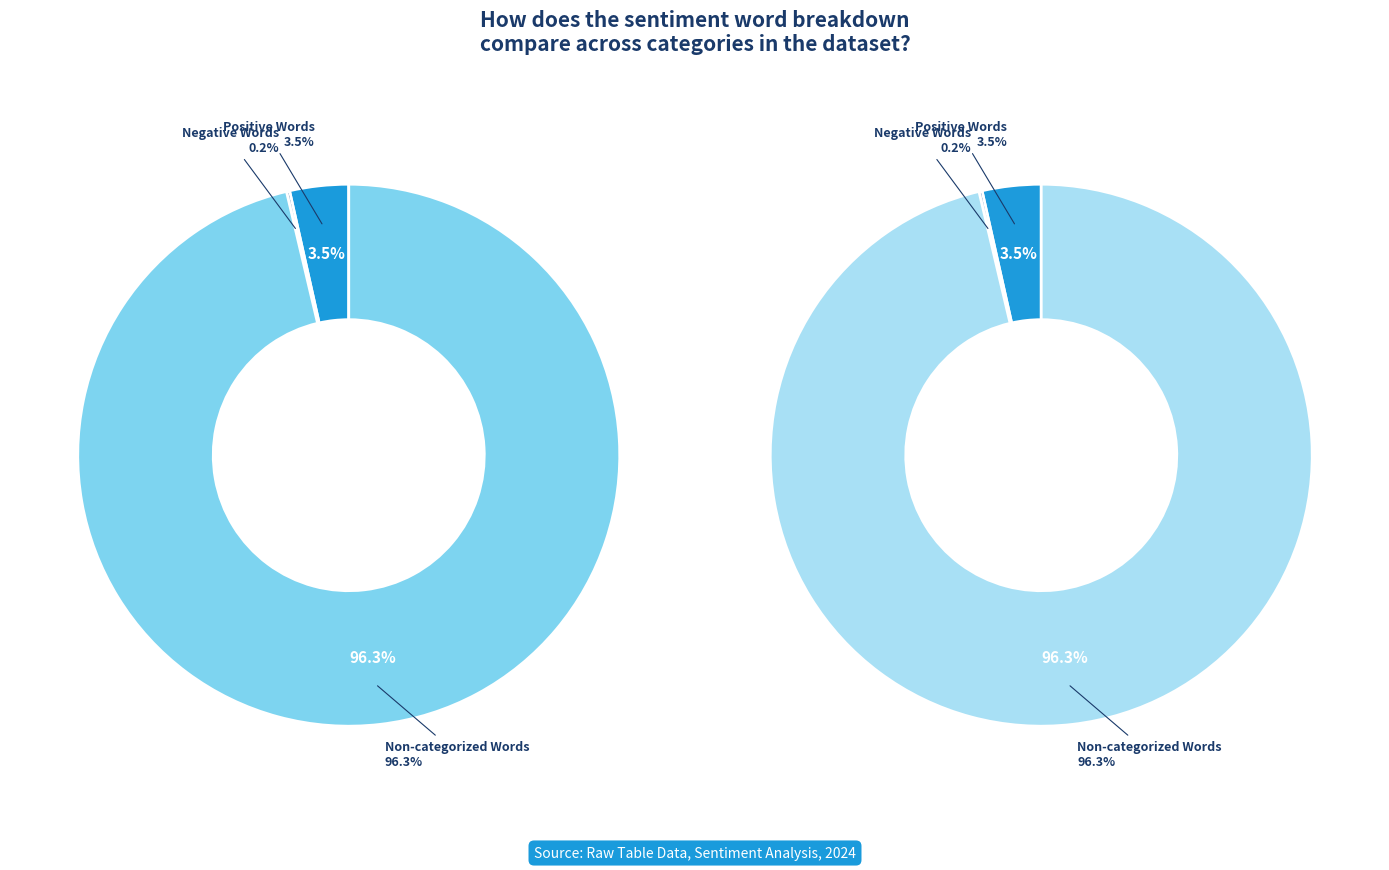

Which category has the biggest portion of the pie?

Non-categorized Words